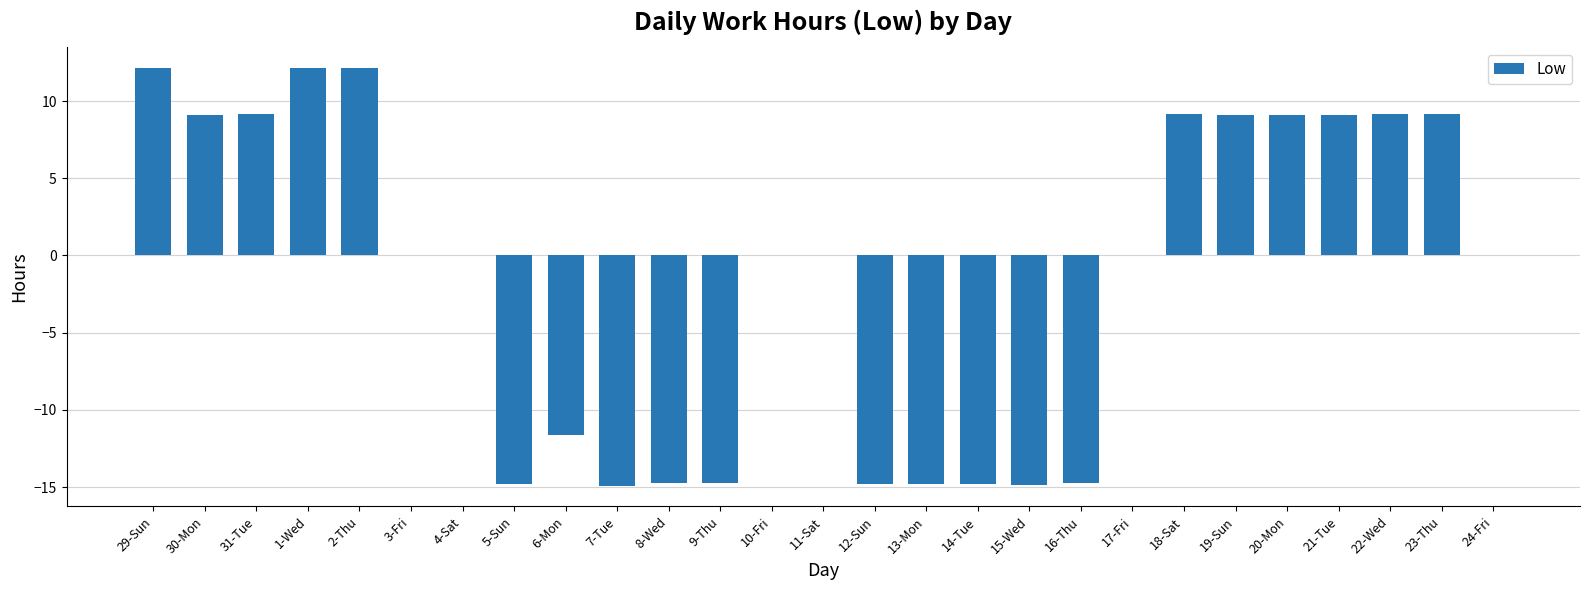

Which has a higher value, 6-Mon or 13-Mon?

6-Mon